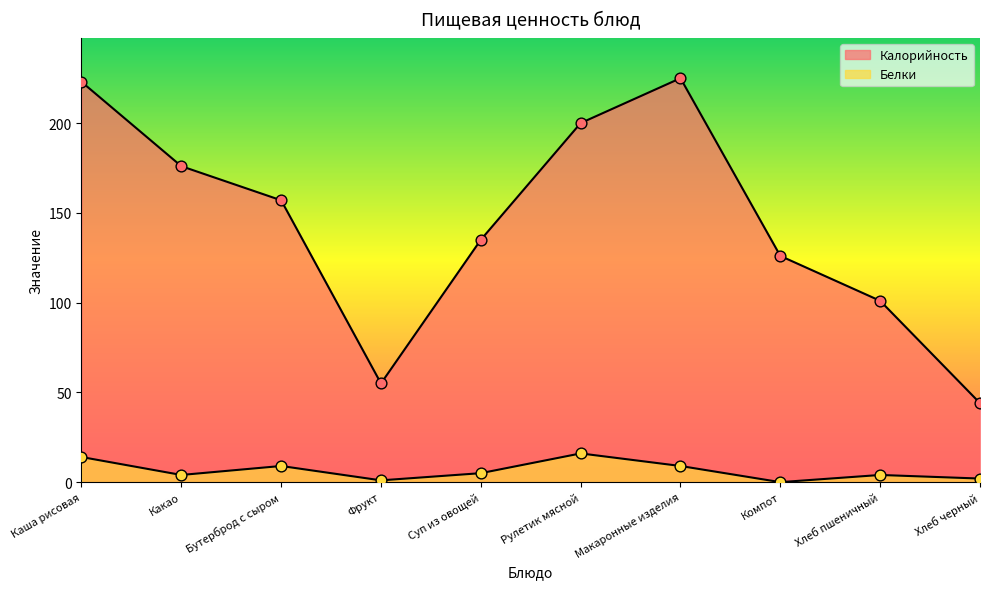

Which series has the largest total across all categories?

Калорийность